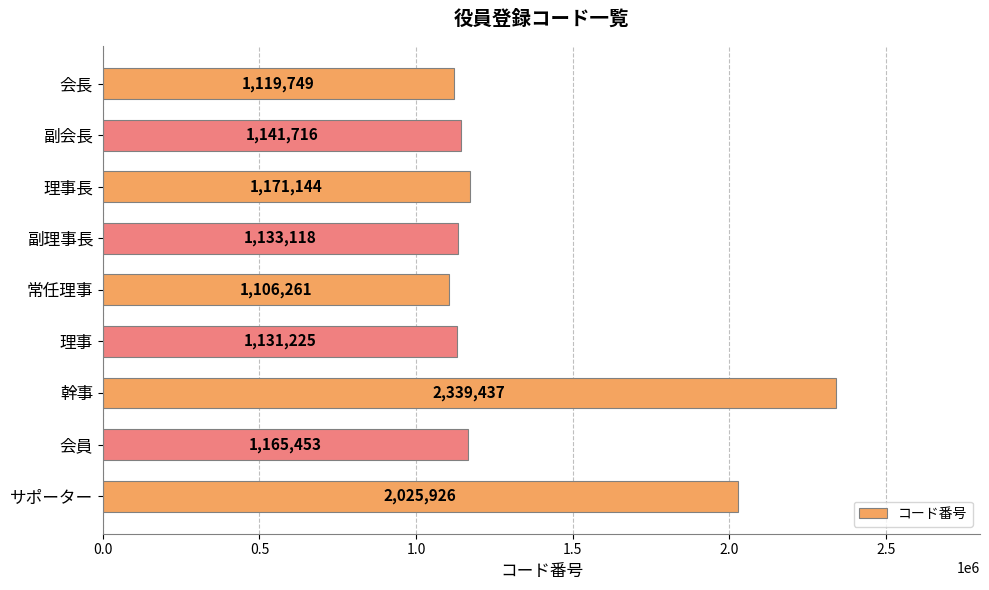

Which label corresponds to the smallest value in the chart?

常任理事